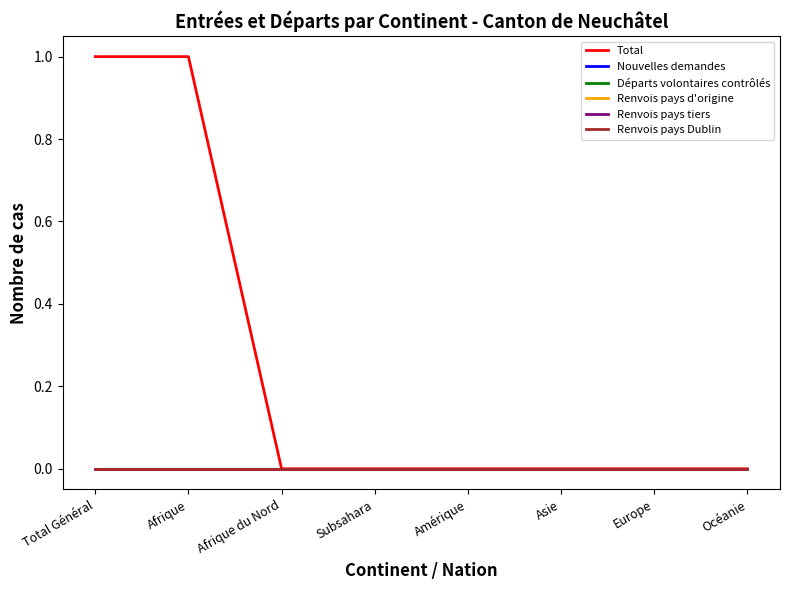

Is this an area chart (filled region under the line)?

No